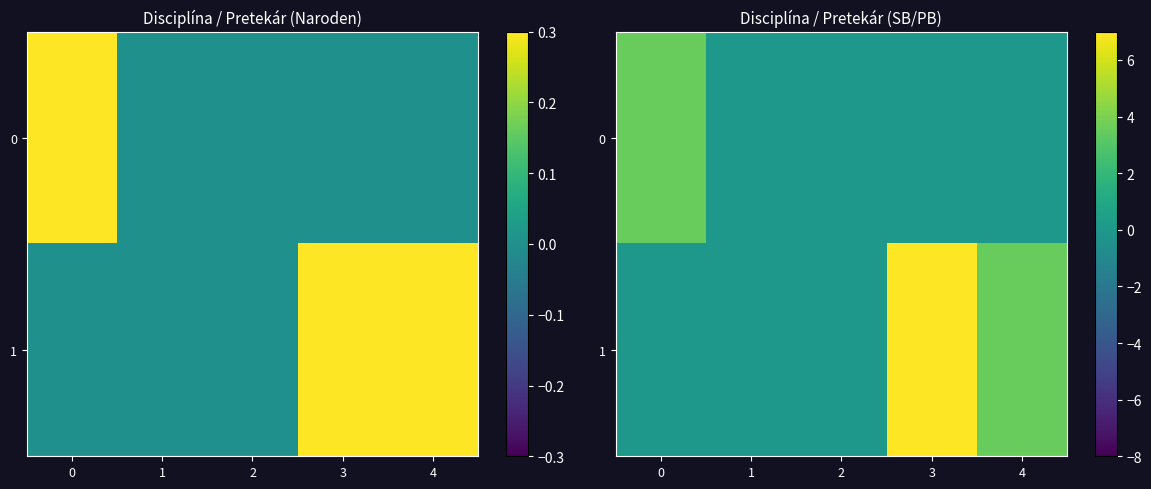

How many values in the 1 series exceed 0?

2